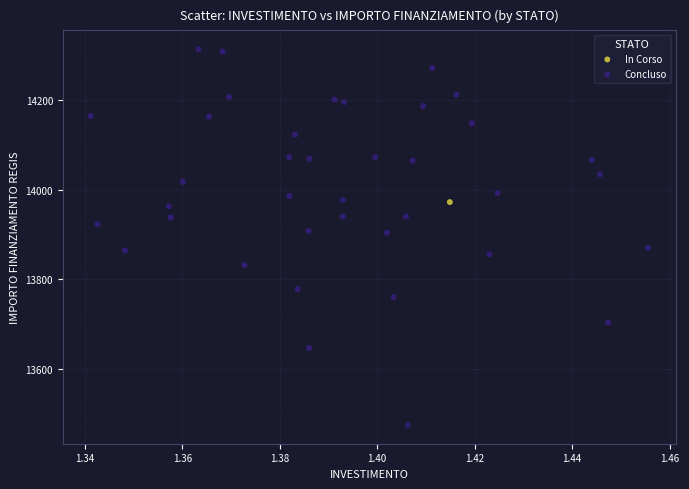

What are all the series names shown in the legend?

In Corso, Concluso